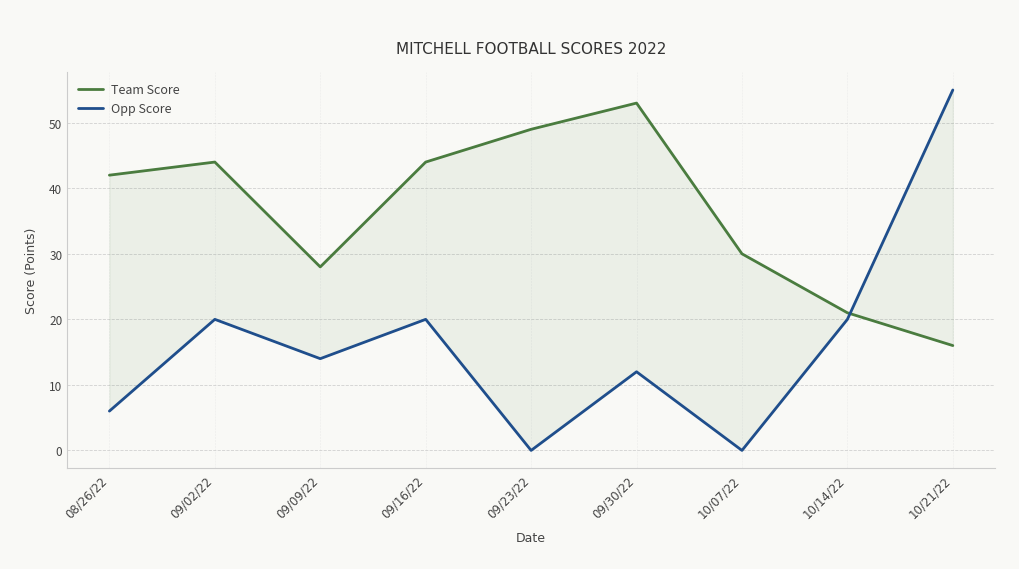

Where do Opp Score and Team Score first cross each other?

10/14/22 and 10/21/22